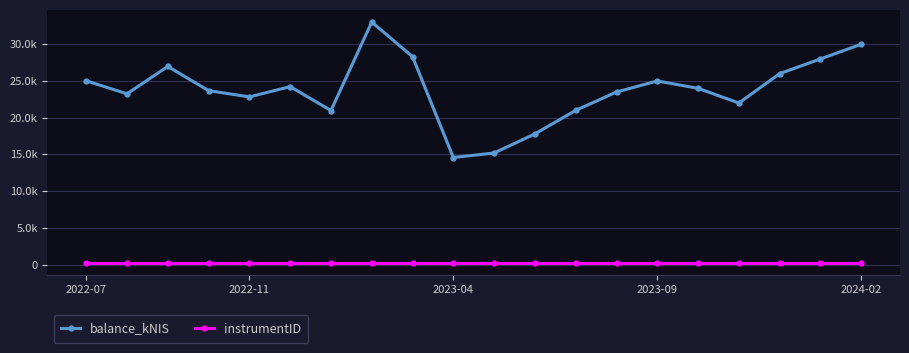

Does the chart have visible grid lines?

Yes